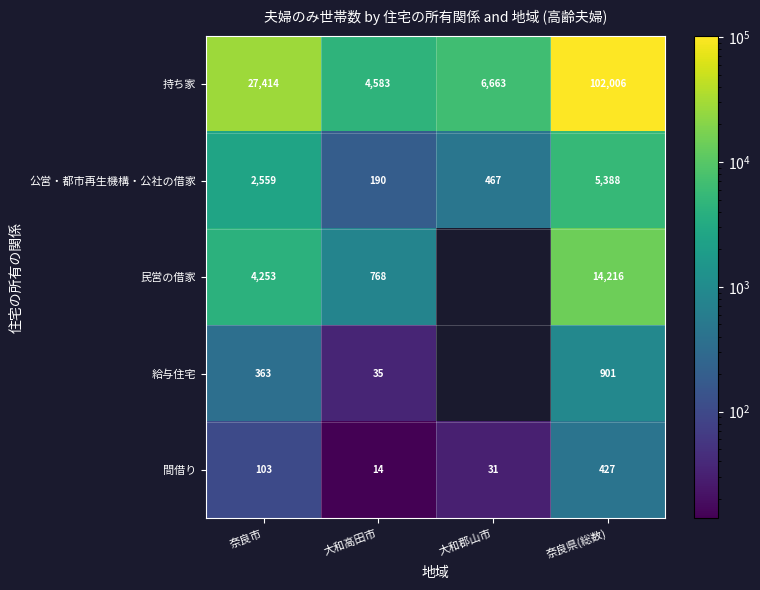

The 持ち家 series shows 58118.5 at 奈良県(総数). True or false?

False